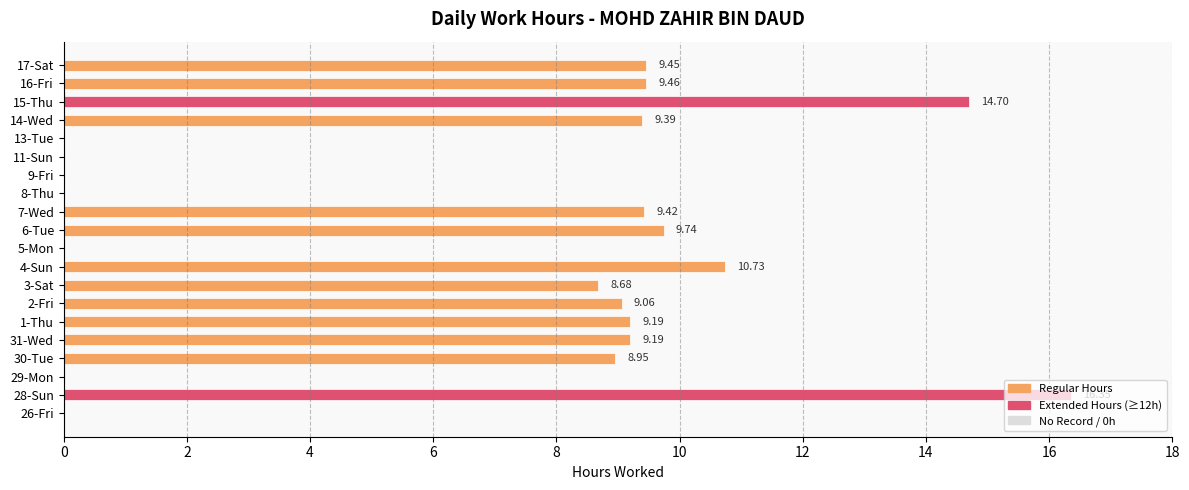

Approximately how many times larger is the value at 31-Wed compared to 4-Sun?

0.9